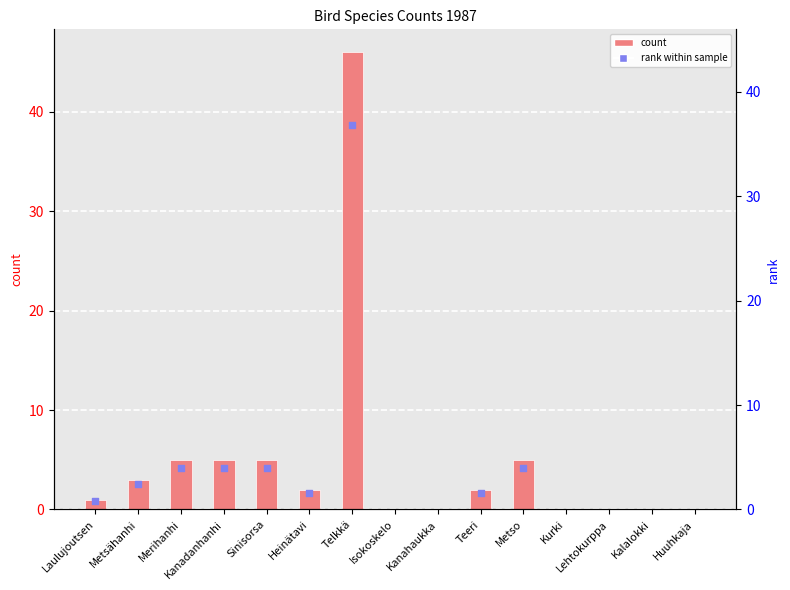

Between Laulujoutsen and Merihanhi, which is larger?

Merihanhi